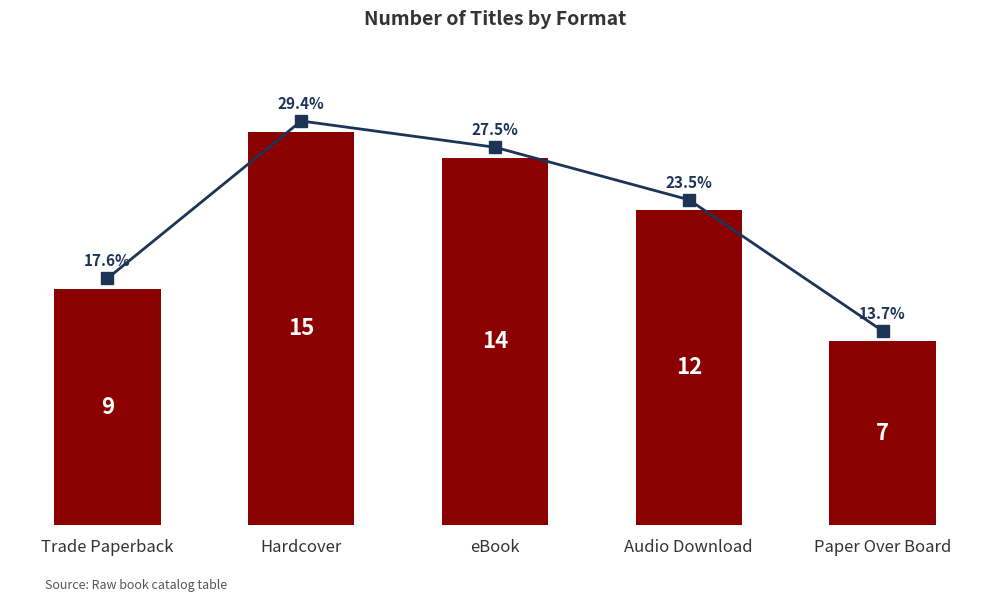

Where is the data nearest to the value 11?

Audio Download